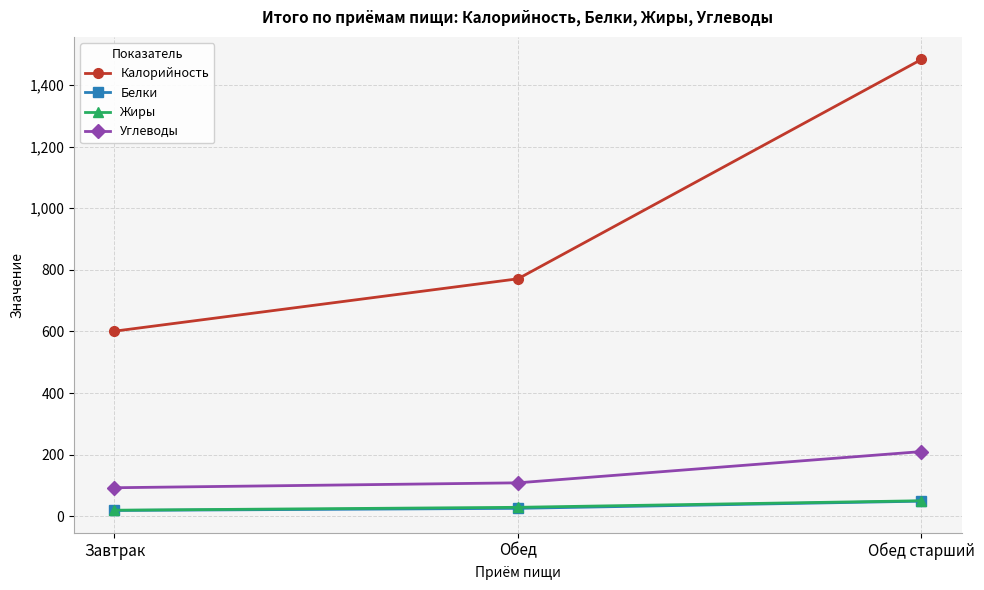

What is the label of the 2nd point from the right?

Обед